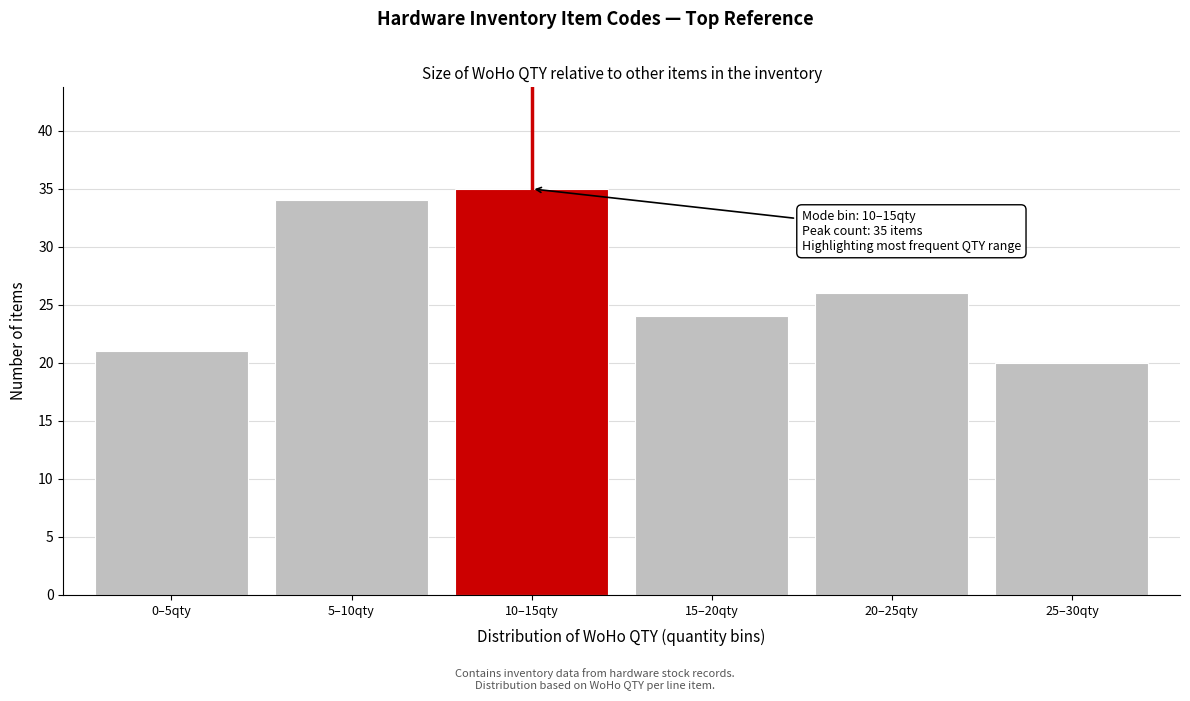

Reading left to right, extract all data points from this chart.

0–5qty=21	5–10qty=34	10–15qty=35	15–20qty=24	20–25qty=26	25–30qty=20